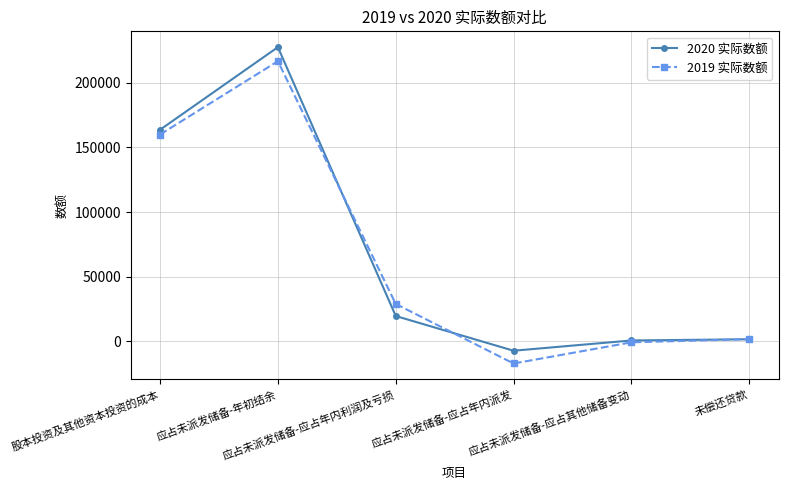

What is the lowest value of the 2019 实际数额 series?

-17190